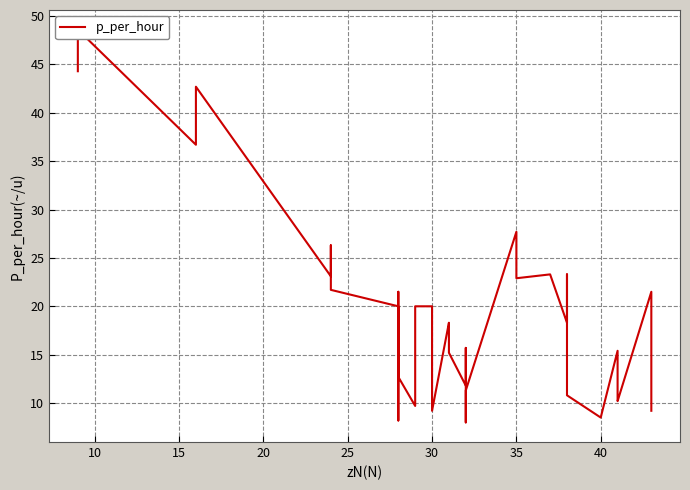

How many values are below 18?

20